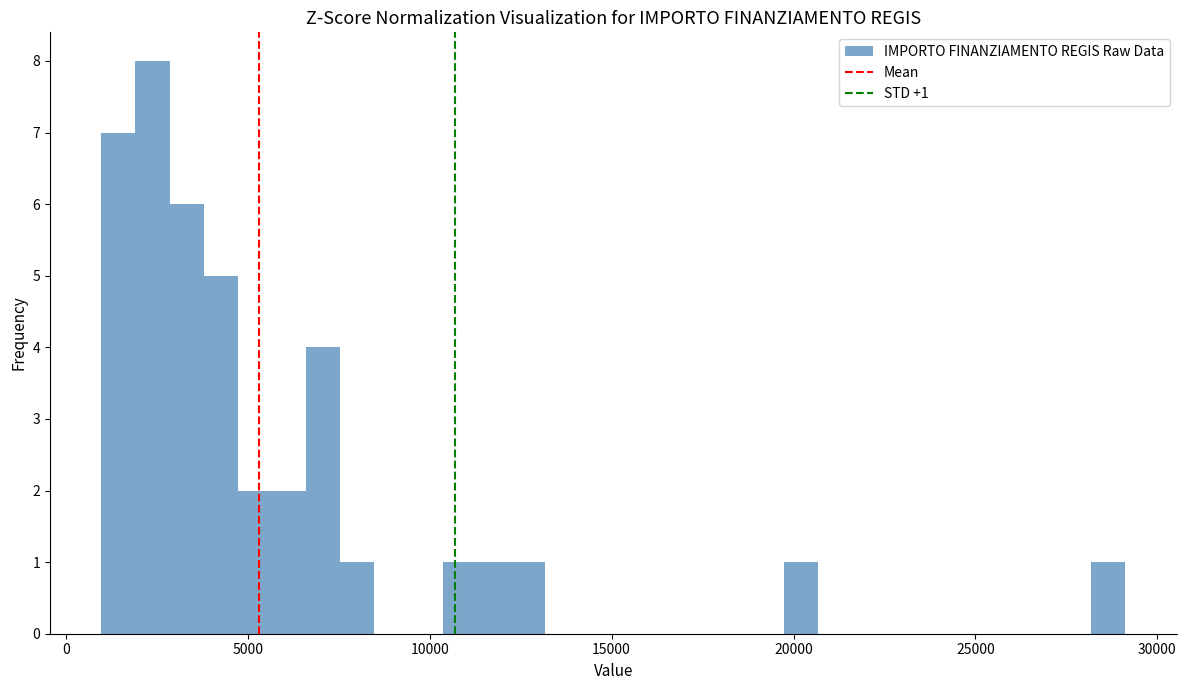

Read against the x-axis, roughly where is the centre of the tallest bar?

2500